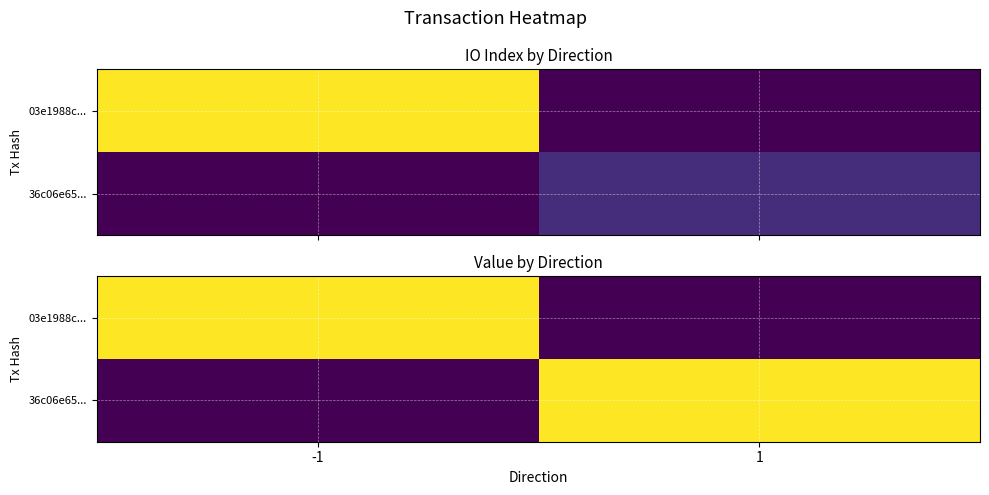

List the labels in order of 03e1988c... value, smallest first.

1, -1